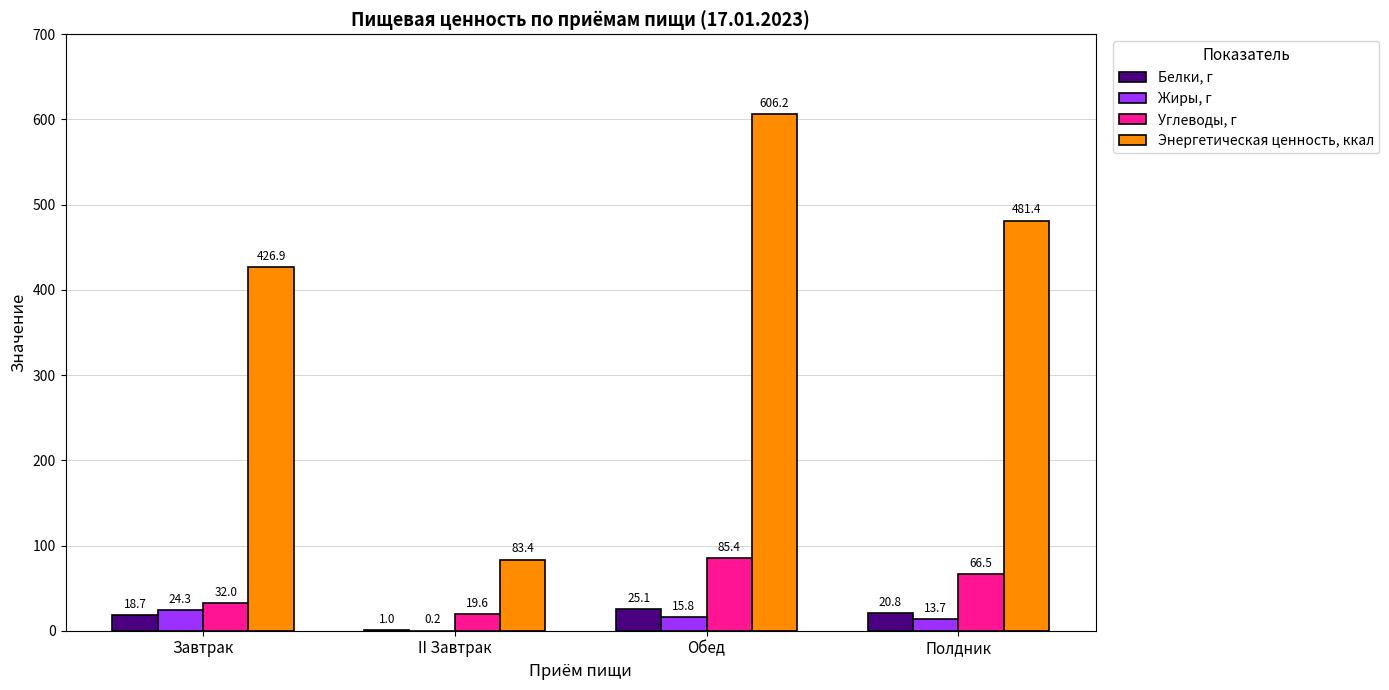

Reading right to left, transcribe all the data shown in this chart.

Белки, г: Полдник=20.8	Обед=25.1	II Завтрак=1.0	Завтрак=18.7
Жиры, г: Полдник=13.7	Обед=15.8	II Завтрак=0.2	Завтрак=24.3
Углеводы, г: Полдник=66.5	Обед=85.4	II Завтрак=19.6	Завтрак=32.0
Энергетическая ценность, ккал: Полдник=481.4	Обед=606.2	II Завтрак=83.4	Завтрак=426.9